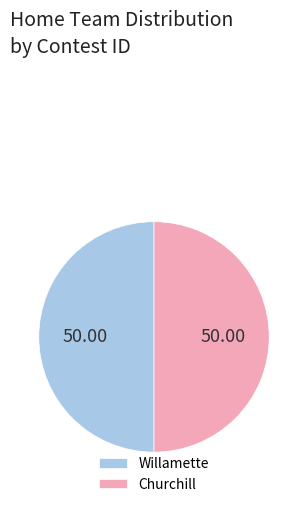

What is the ratio of the value at Willamette to the value at Churchill?

1.0